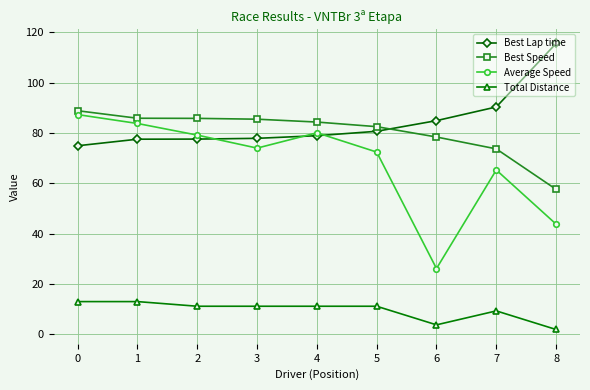

What is the spread (max minus min) of values at 7?

81.1